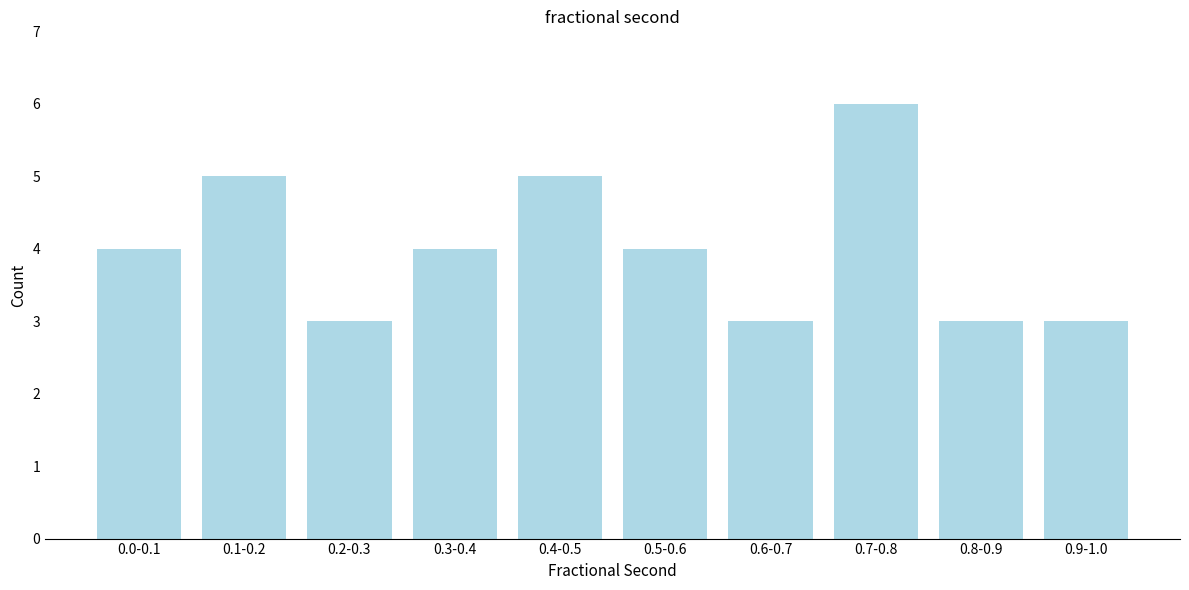

Reading left to right, transcribe all the data shown in this chart.

4	5	3	4	5	4	3	6	3	3